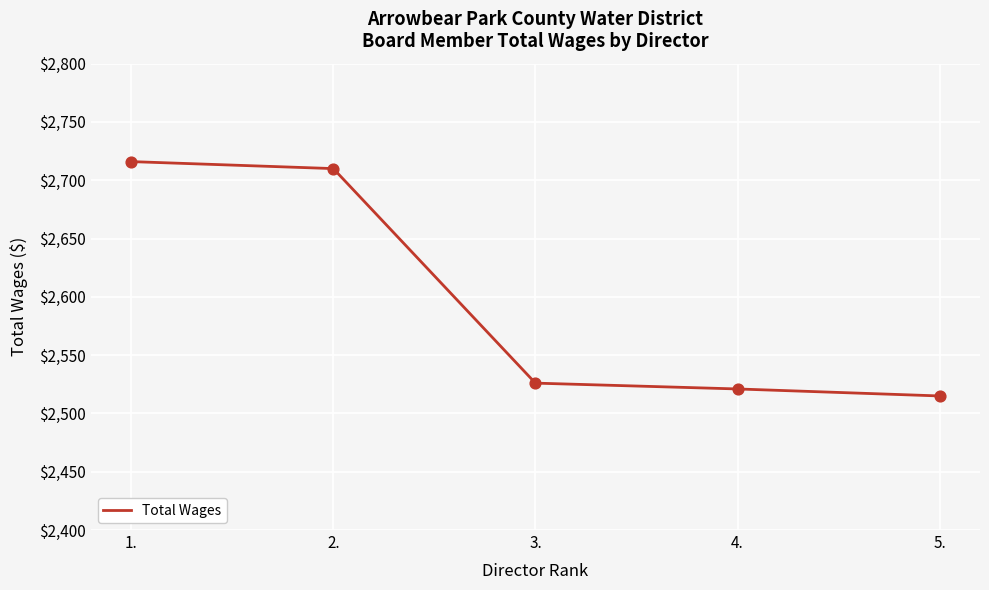

What is the change in value from 1. to 2.?

-6